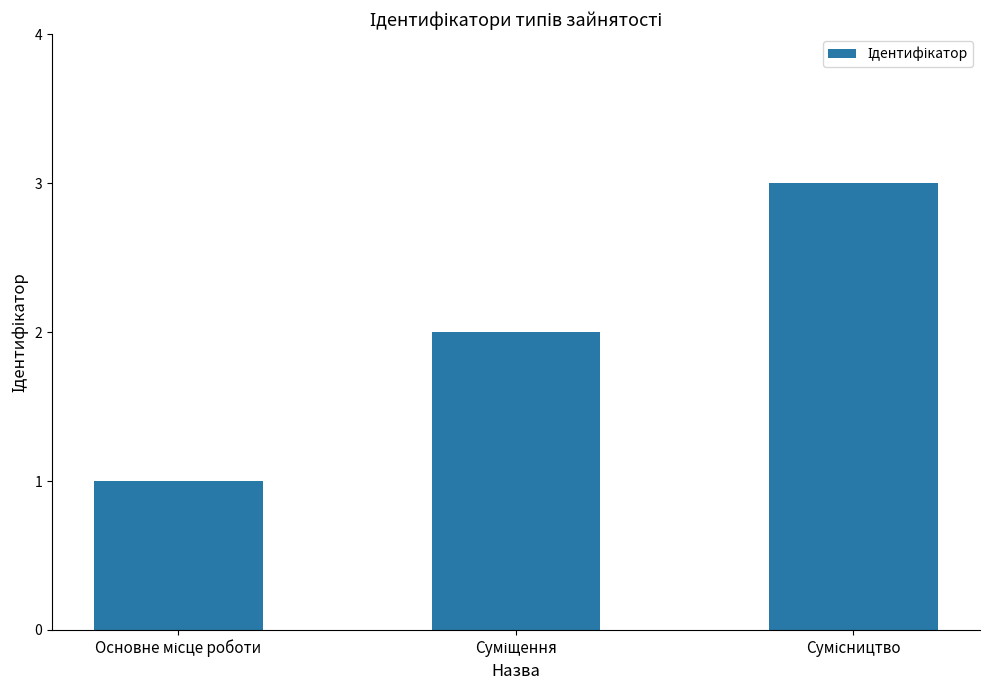

What is the maximum value shown in the chart?

3